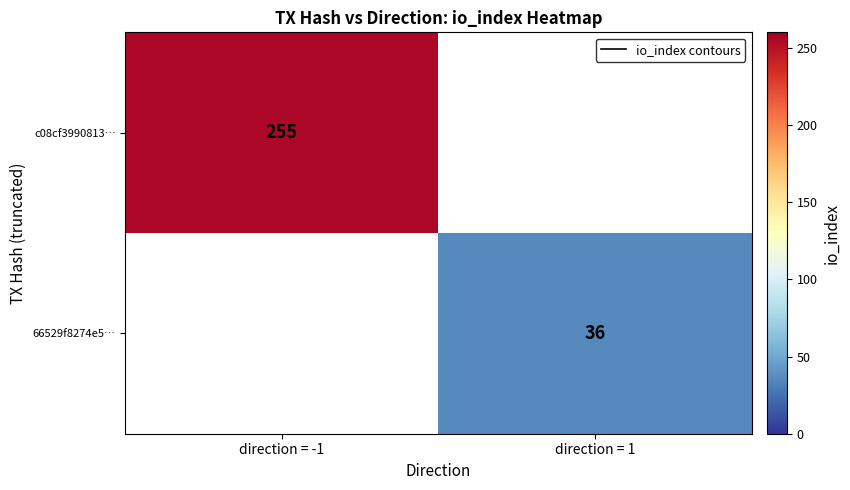

Rank the categories by c08cf3990813… value from highest to lowest.

direction = -1, direction = 1